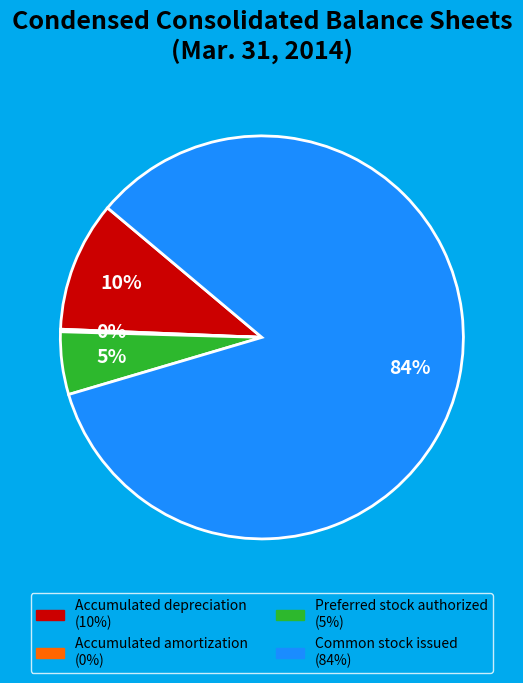

Does any single category account for the majority?

Yes